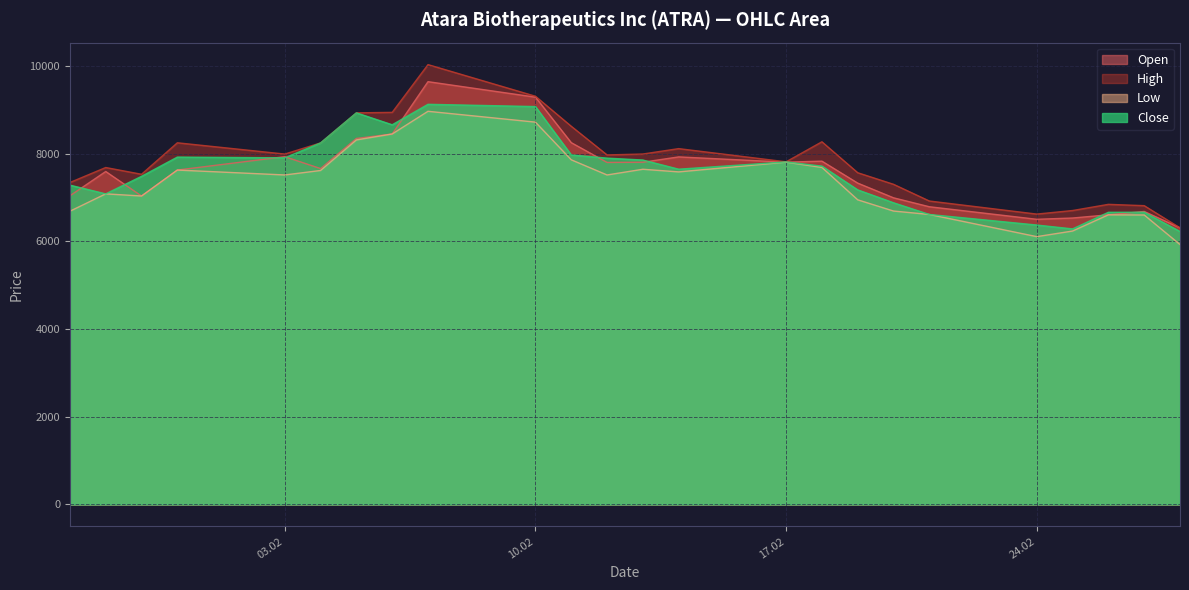

The Open series shows 12360 at 13.02.2025. True or false?

False